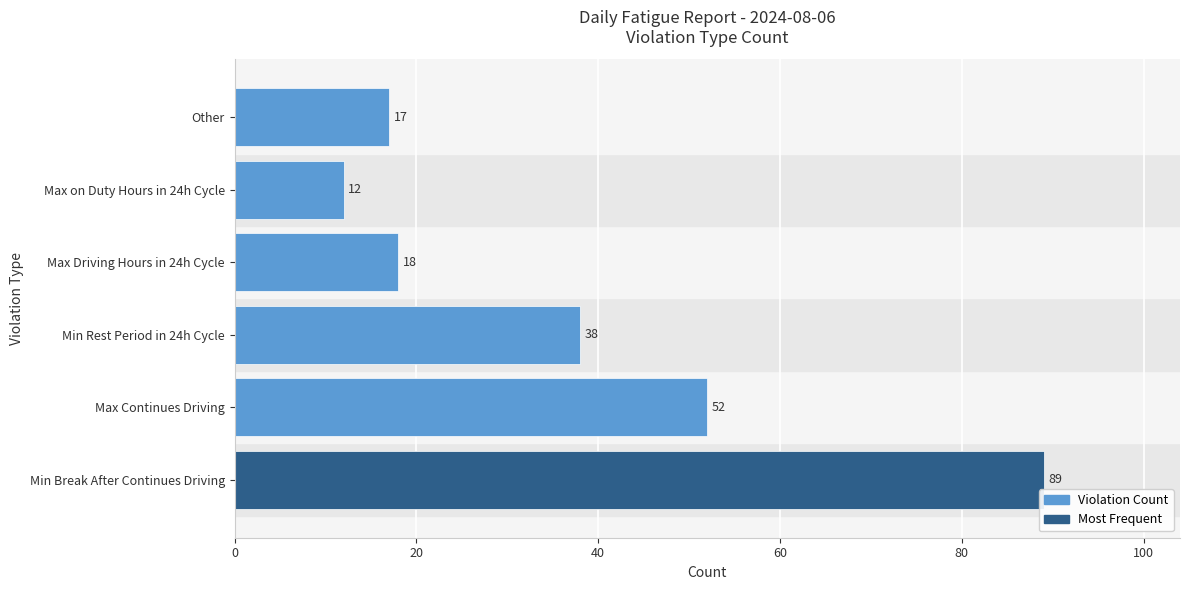

What is the change in value from Min Break After Continues Driving to Min Rest Period in 24h Cycle?

-51